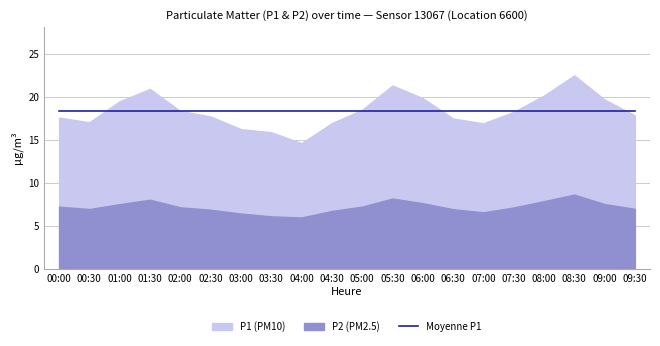

True or false: P2 has a value of 3.2 at 01:30.

False